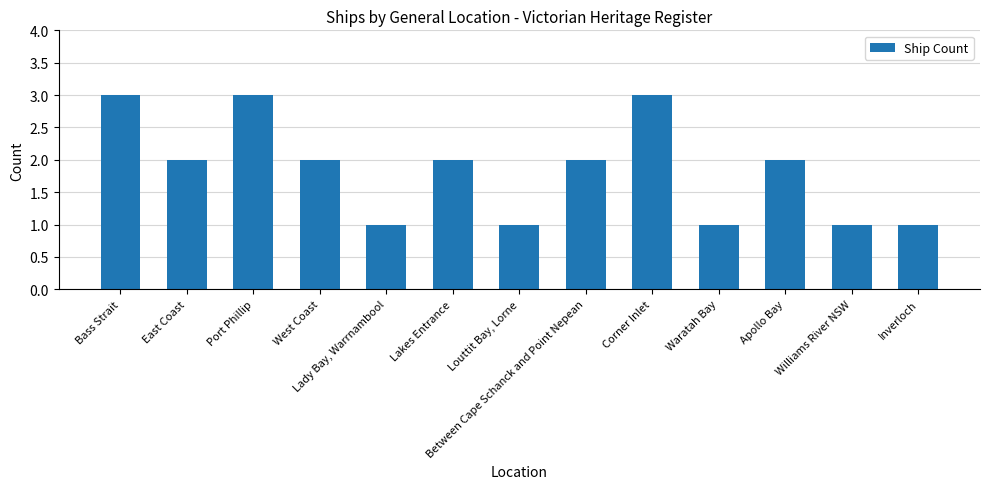

What is the maximum value shown in the chart?

3